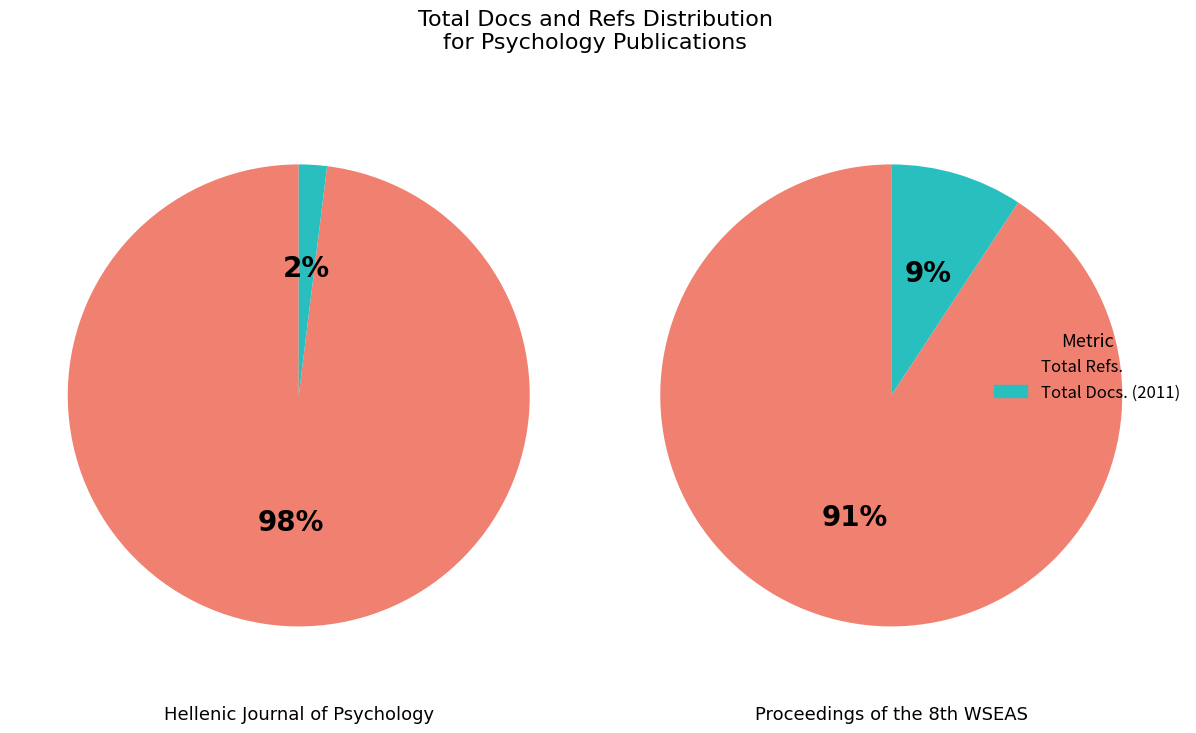

True or false: Total Docs. (2011) accounts for 16% of the total.

False